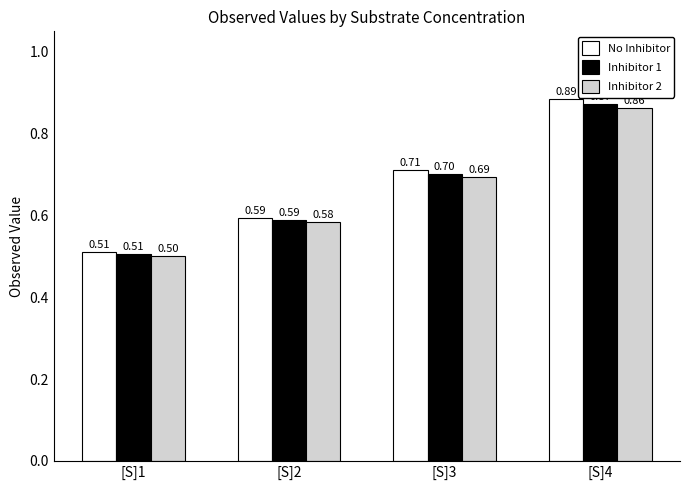

Which series has the widest spread of values?

No Inhibitor